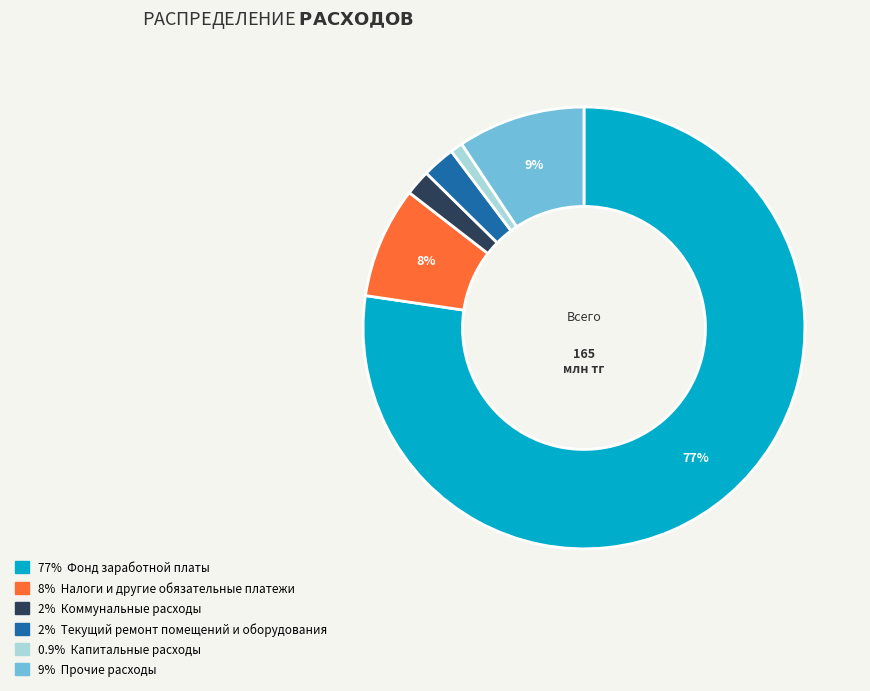

To the nearest percent, what is the average slice percentage?

17%